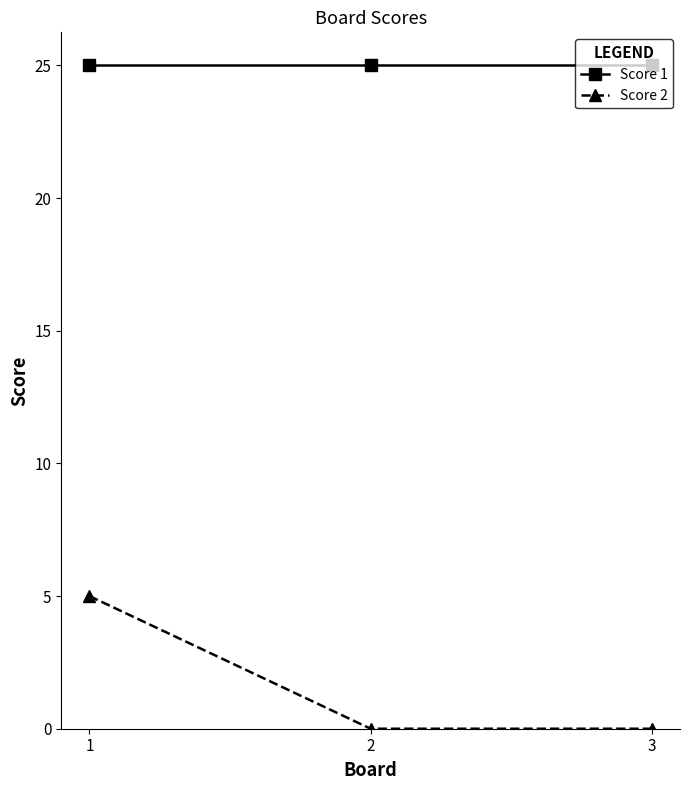

At how many categories does at least one series exceed 4?

3